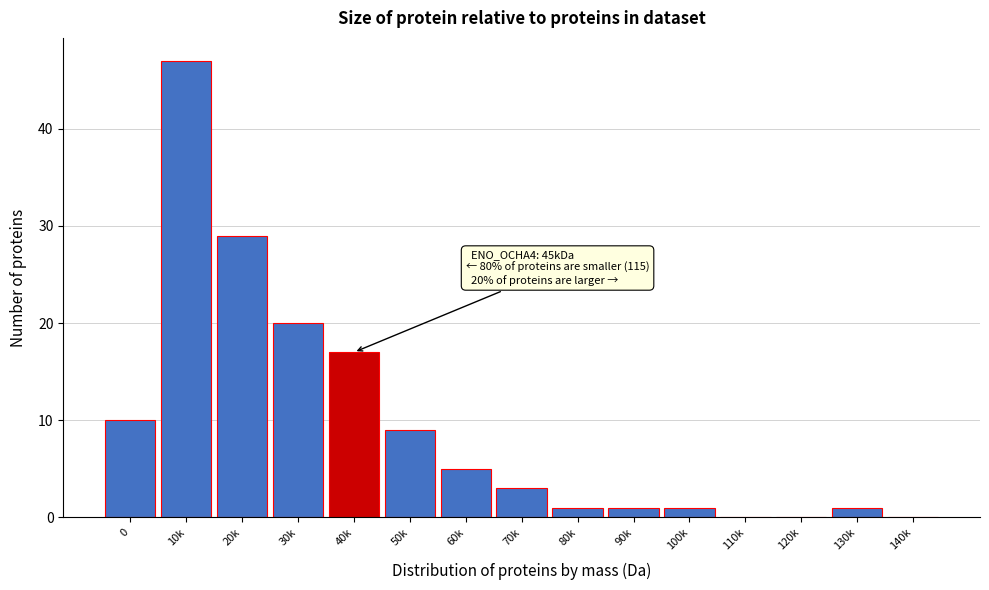

Reading left to right, transcribe all the data shown in this chart.

0=10	10k=47	20k=29	30k=20	40k=17	50k=9	60k=5	70k=3	80k=1	90k=1	100k=1	110k=0	120k=0	130k=1	140k=0